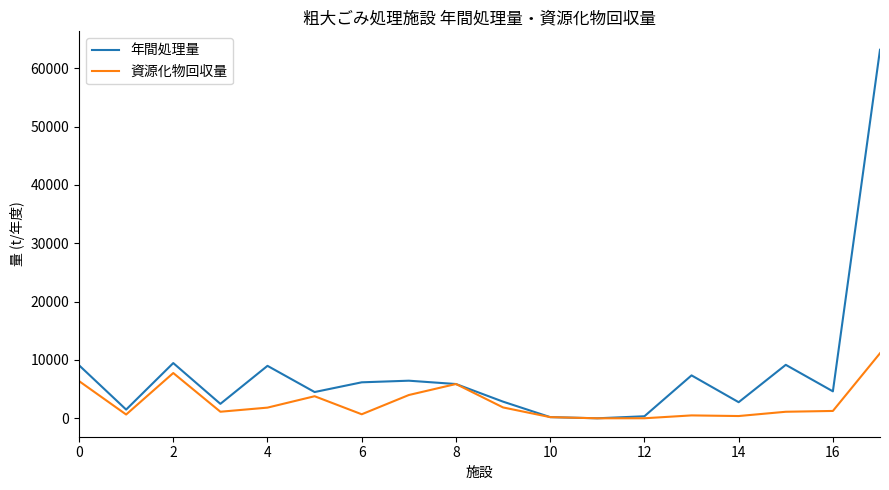

What is the sum of all 資源化物回収量 values?

48539.1